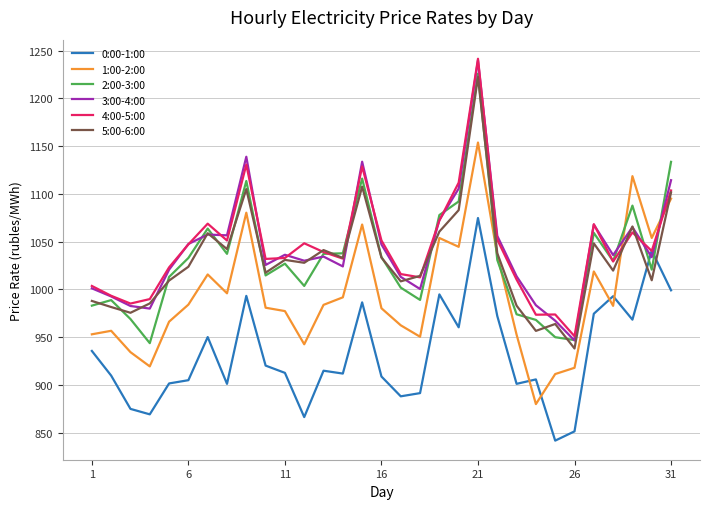

What is the lowest value of the 2:00-3:00 series?

943.7